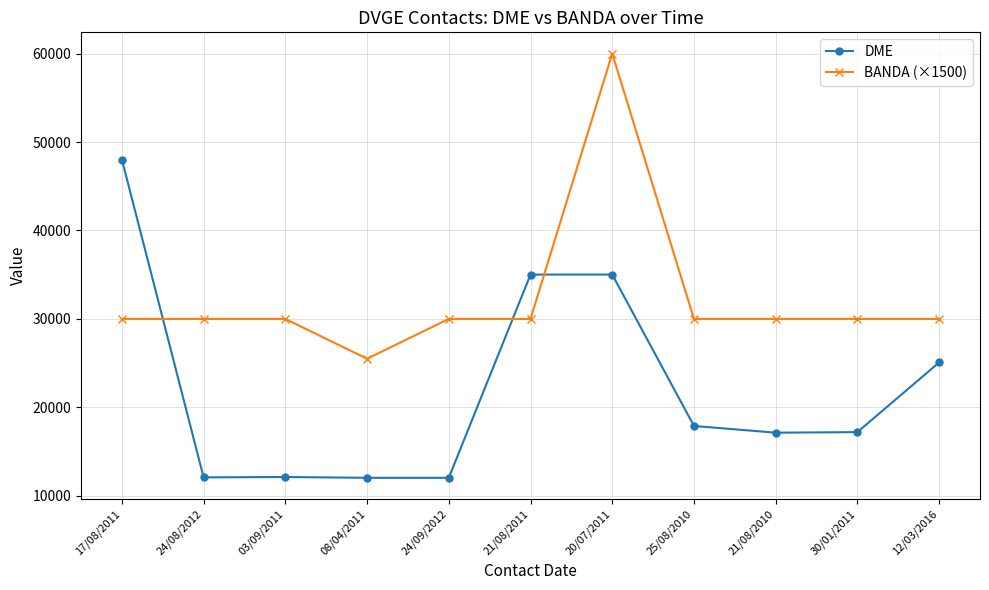

At which category is the sum across all series the highest?

20/07/2011